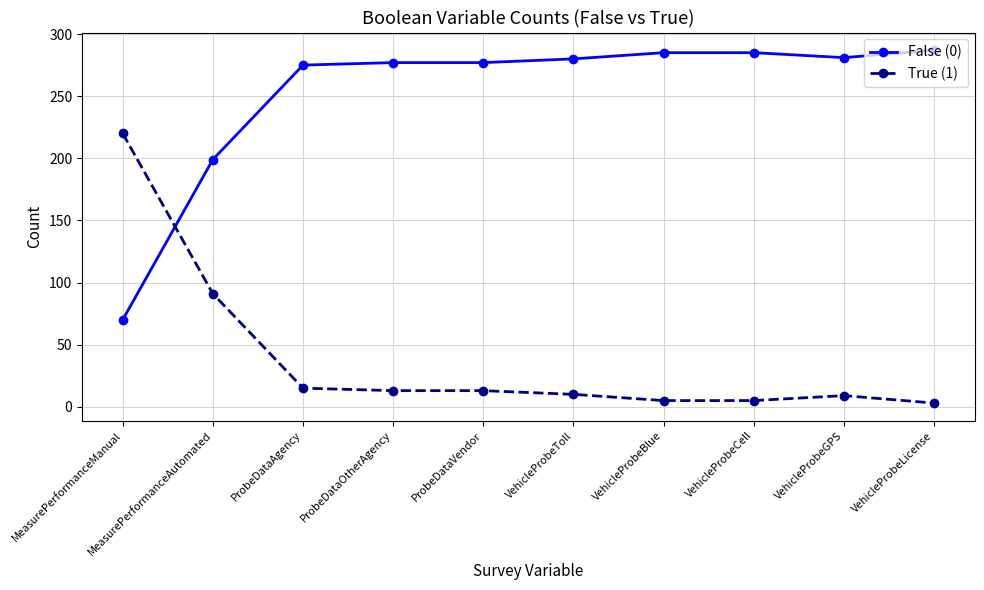

Which category has the lowest value in the False (0) series?

MeasurePerformanceManual